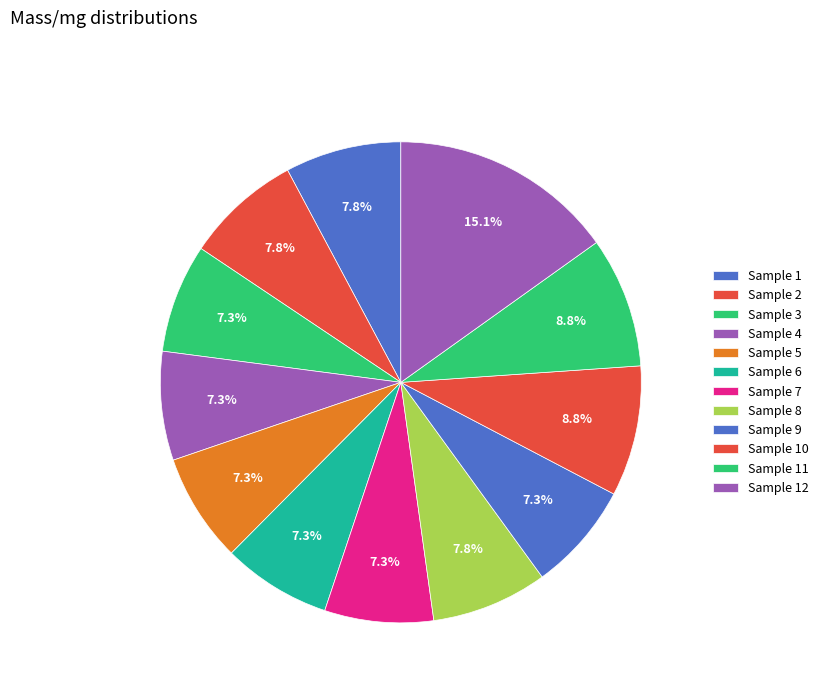

Count the number of slices in the pie.

12